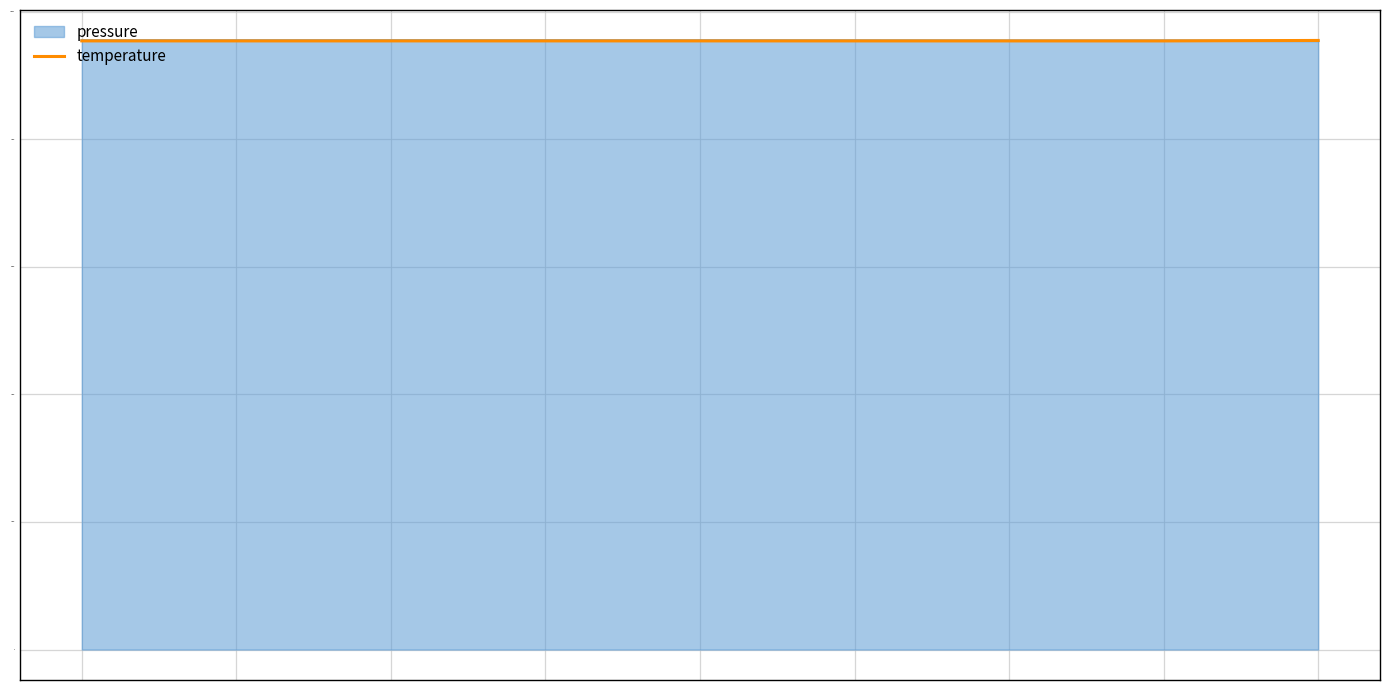

Does the chart have visible grid lines?

Yes